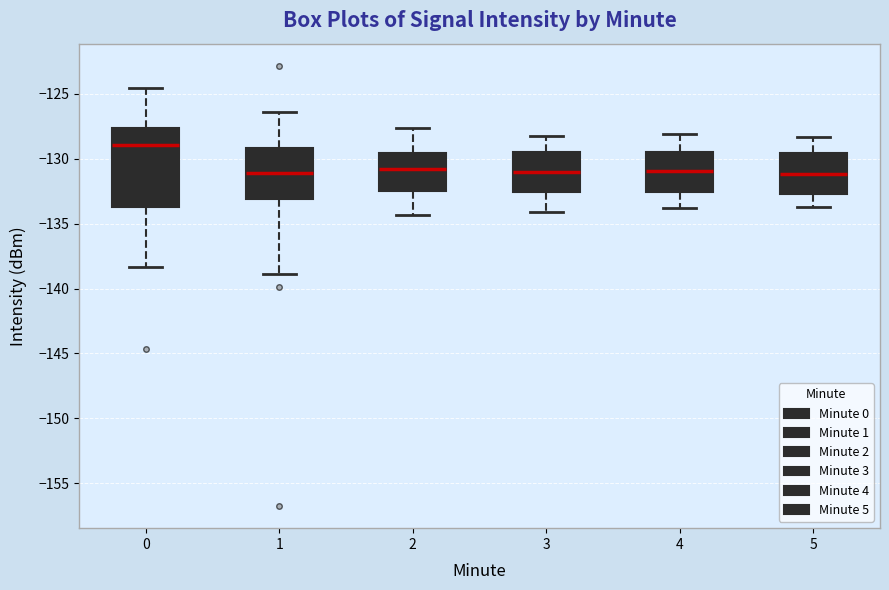

Where does the median line of the box at x = 2 sit on the y-axis? The values are not printed on the chart, so give them approximately, as read against the axis.

-130.5